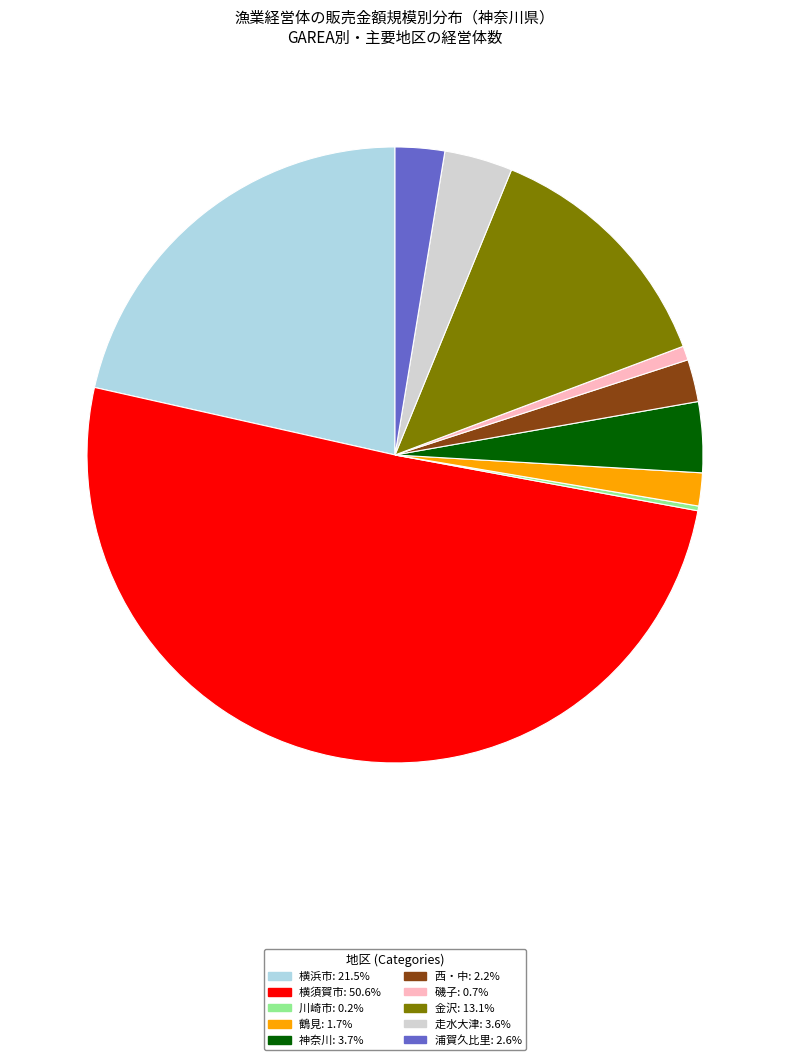

Which category has the biggest portion of the pie?

横須賀市